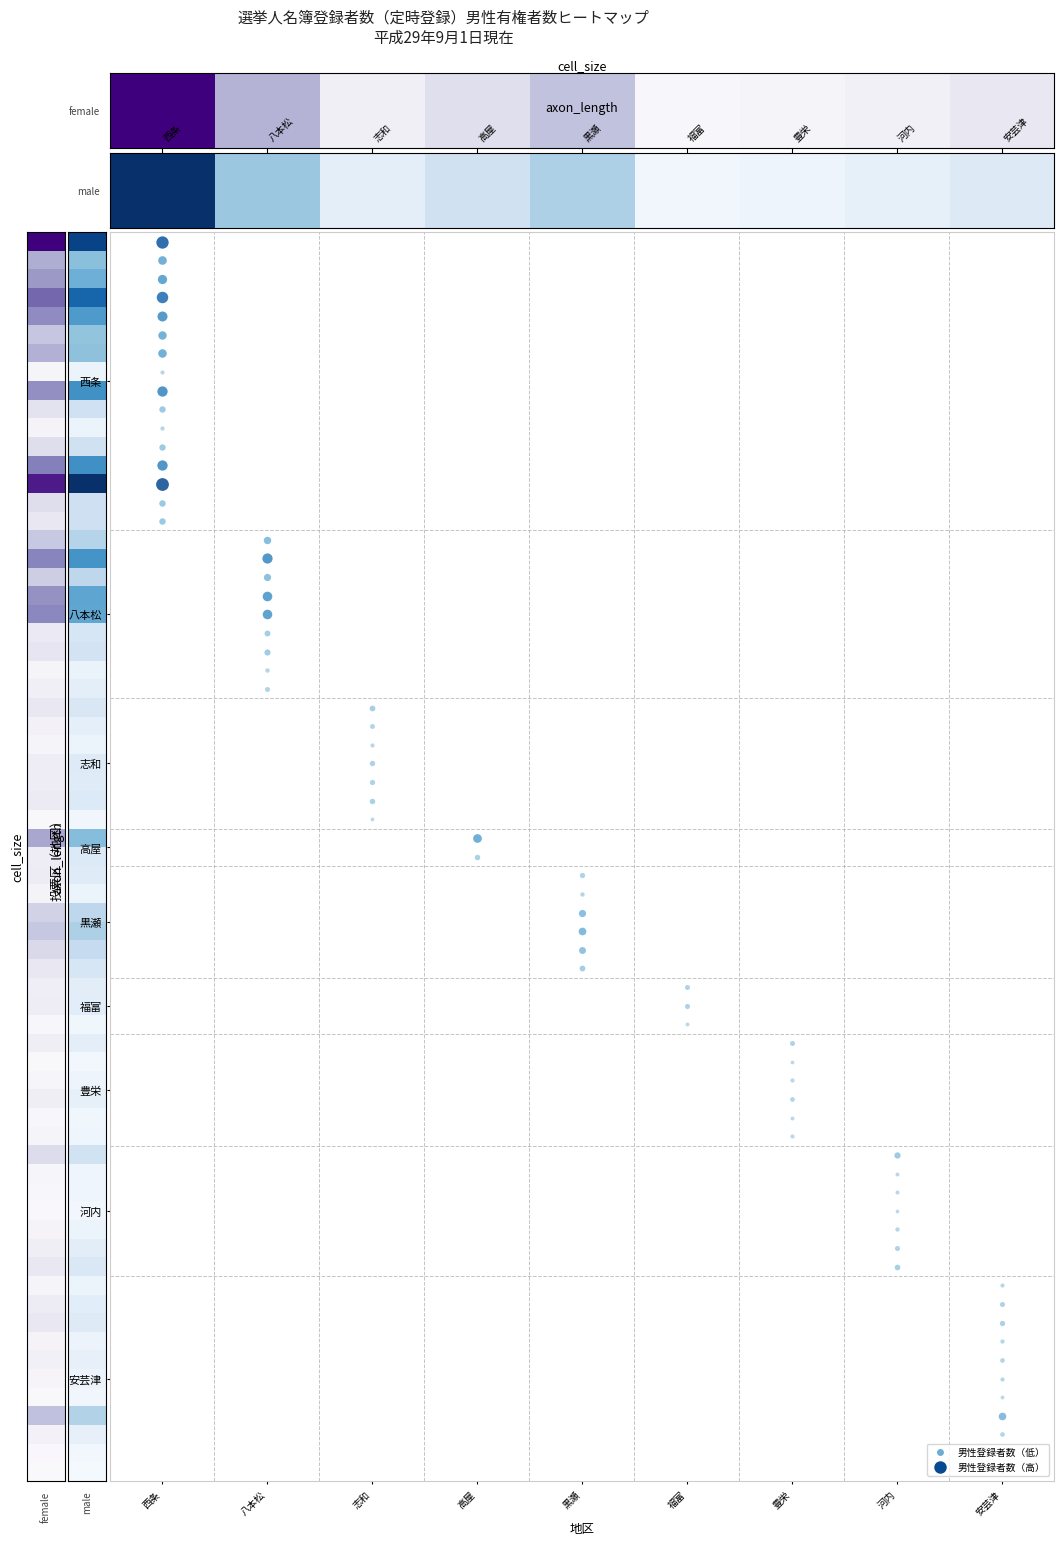

What is the sum of the values at 福富 and 西条?

30037